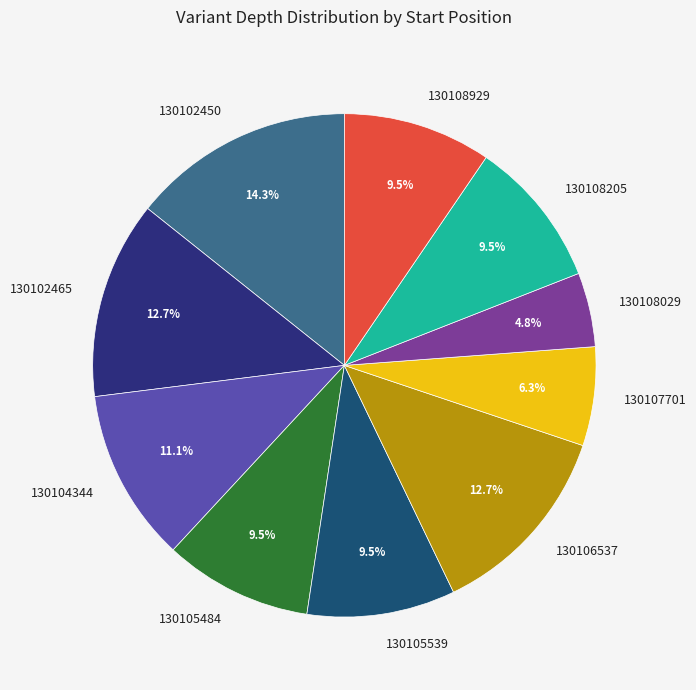

To the nearest percent, what is the difference between the largest and smallest slice percentages?

10%